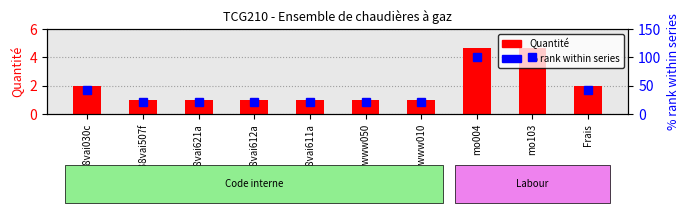

What is the average value of the Quantité series?

1.9